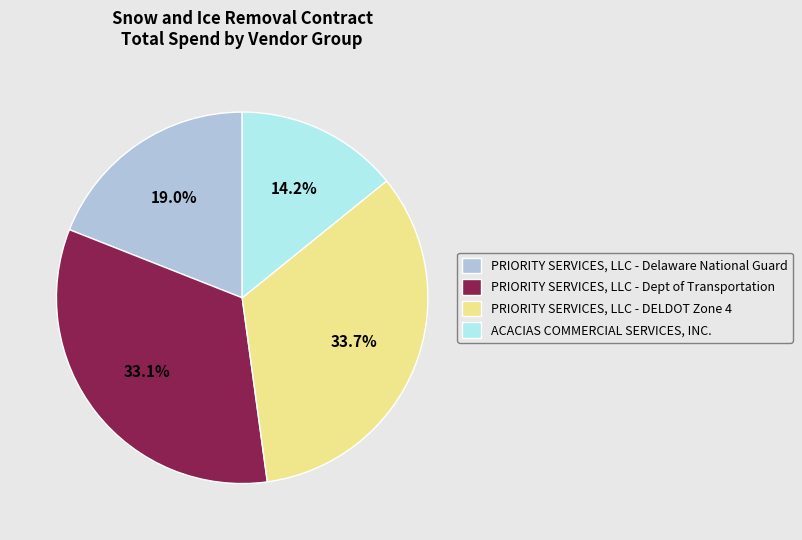

Does any single category account for the majority?

No